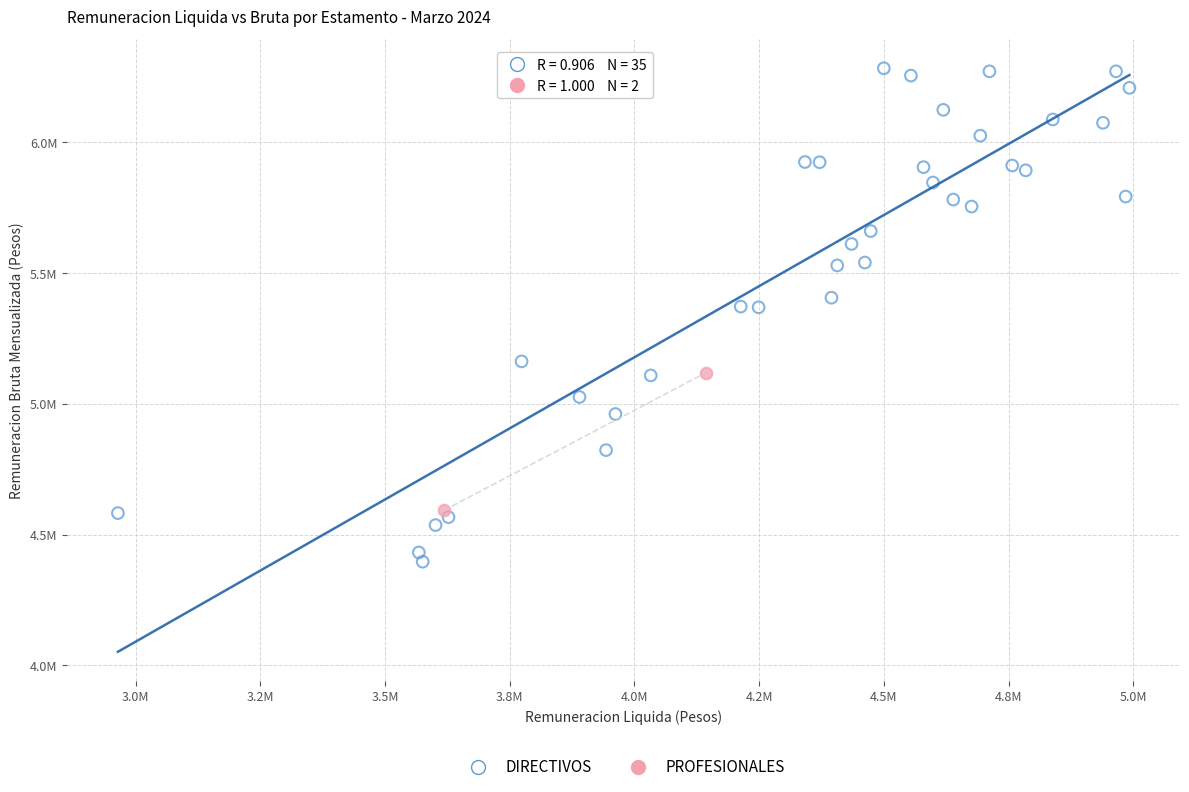

What are all the series names shown in the legend?

DIRECTIVOS, PROFESIONALES